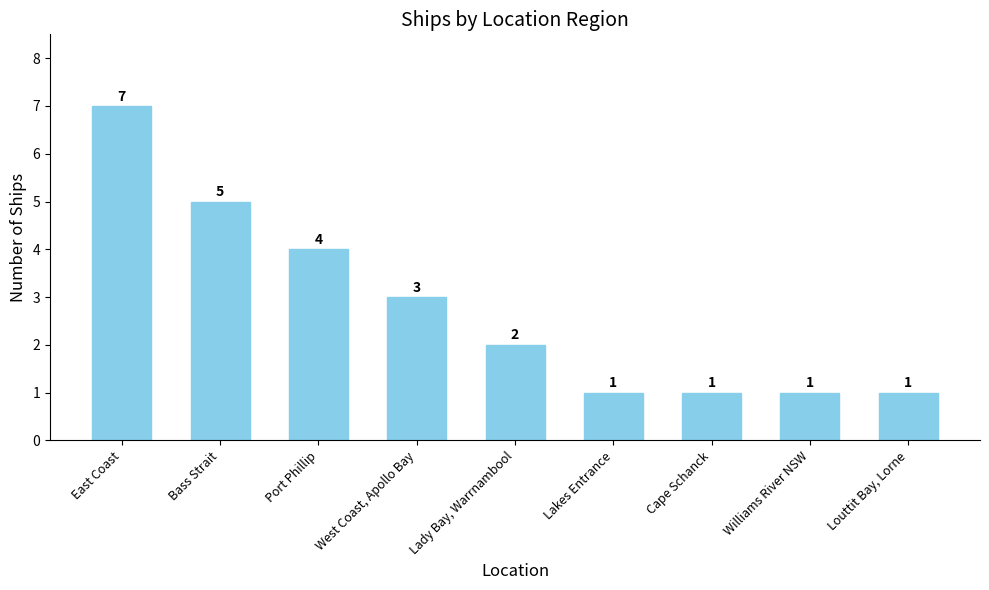

Reading left to right, extract all data points from this chart.

East Coast=7	Bass Strait=5	Port Phillip=4	West Coast, Apollo Bay=3	Lady Bay, Warrnambool=2	Lakes Entrance=1	Cape Schanck=1	Williams River NSW=1	Louttit Bay, Lorne=1